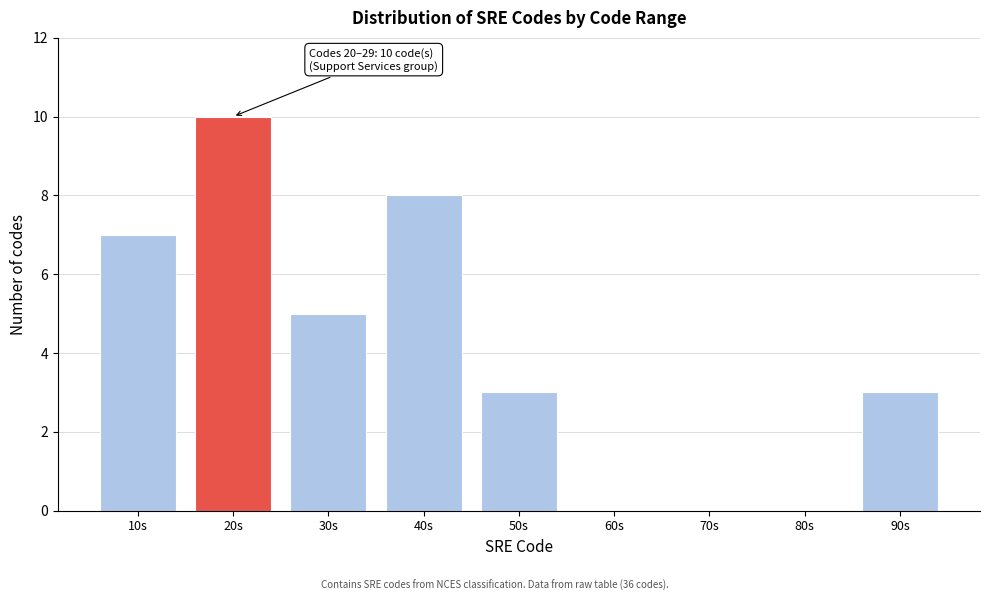

Reading right to left, extract all data points from this chart.

90s=3	80s=0	70s=0	60s=0	50s=3	40s=8	30s=5	20s=10	10s=7